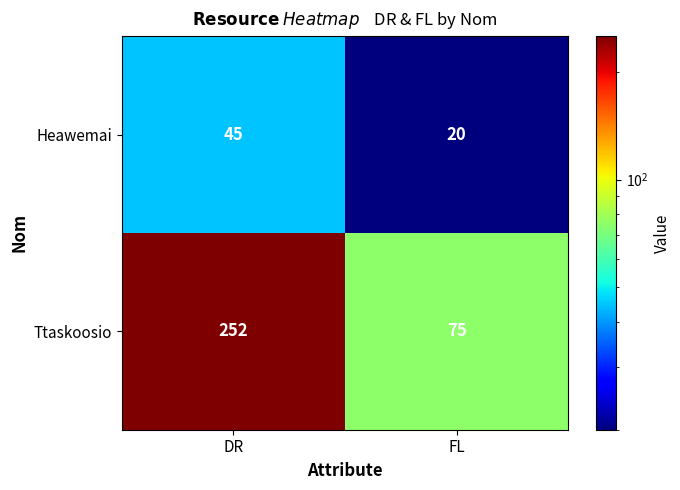

What is the maximum value shown in the chart?

252